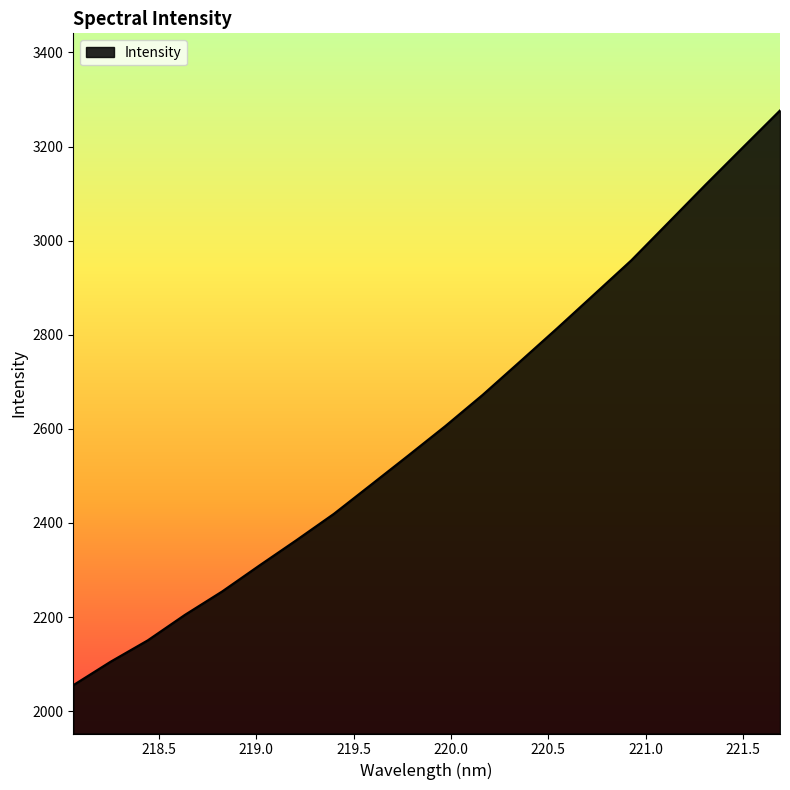

What is the sum of all values?

52197.2